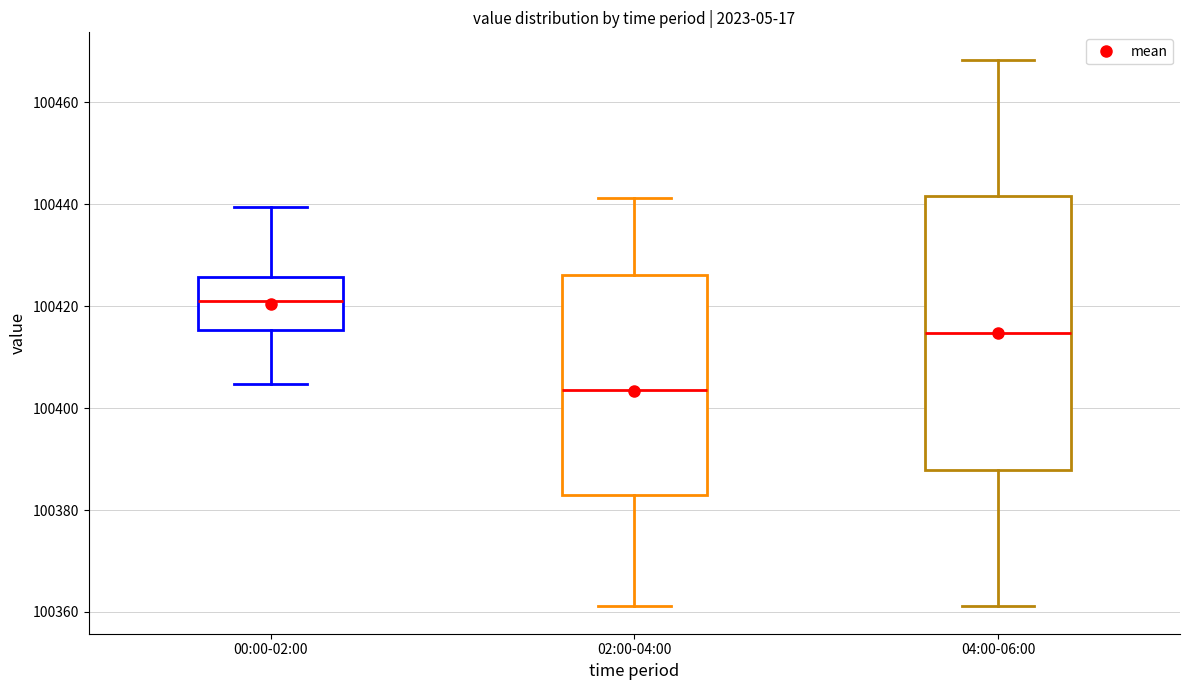

Which box's median line is the lowest?

02:00-04:00